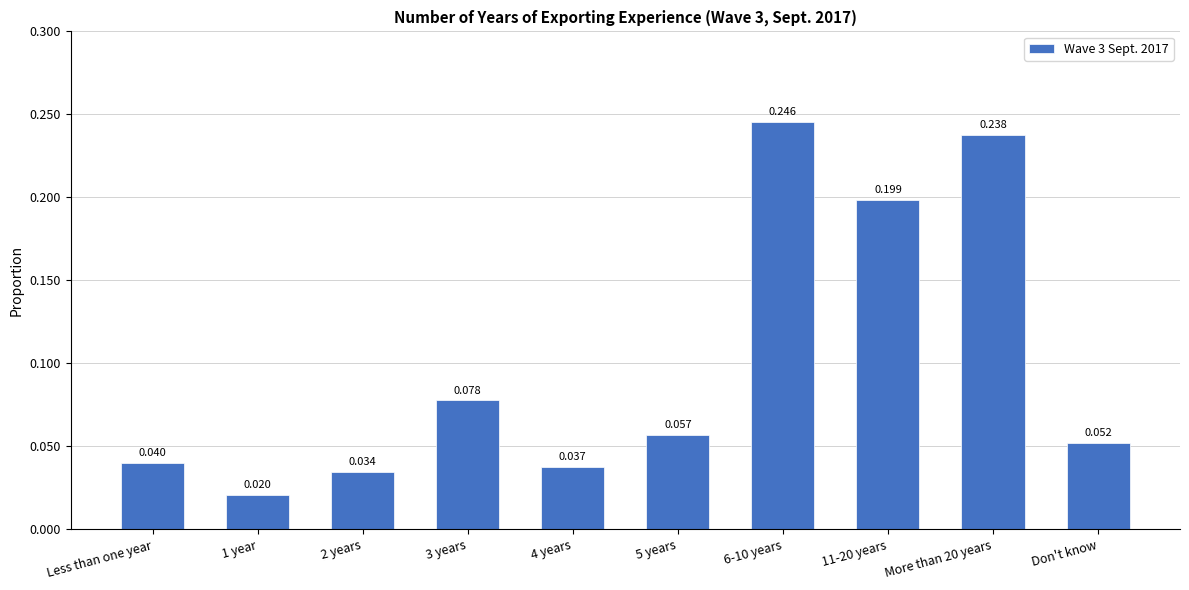

How many bars are there in total?

10